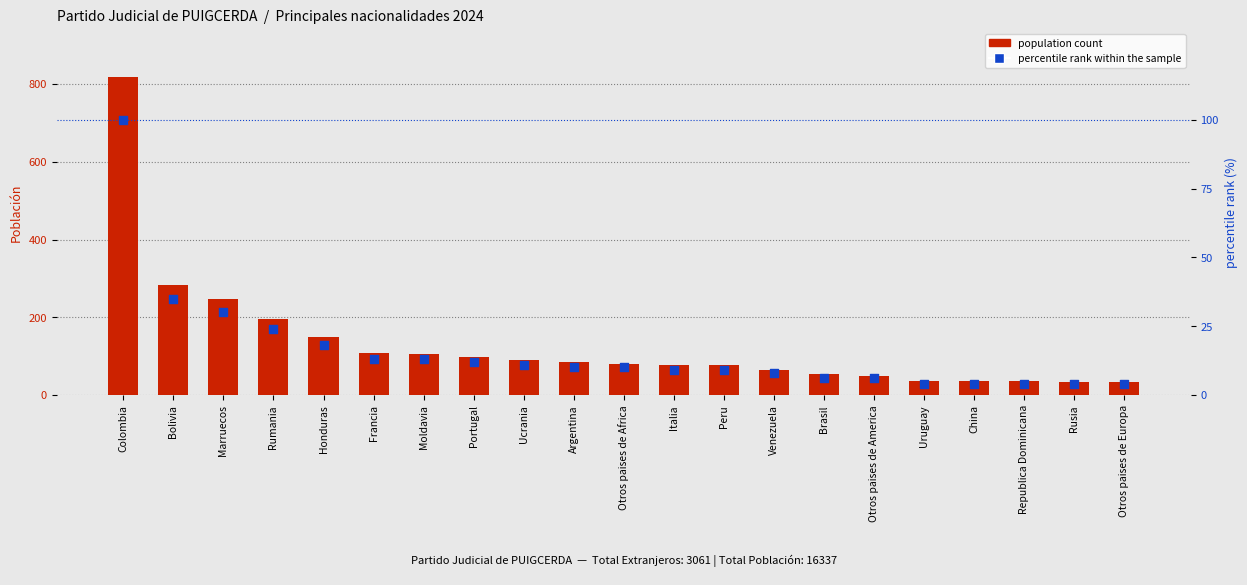

At which category is the sum across all series the highest?

Colombia